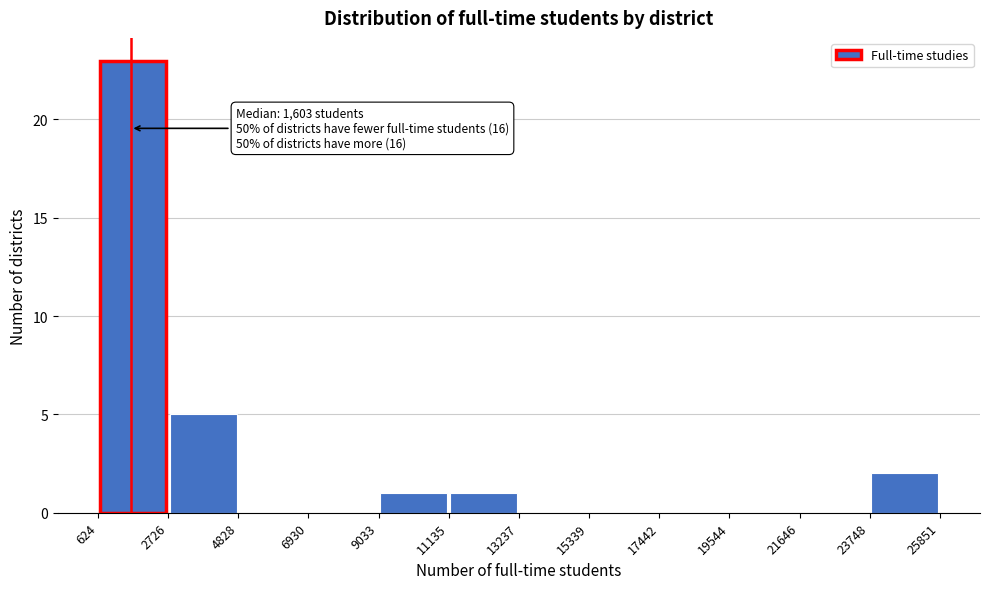

Over which range of the x-axis is the bar tallest?

624 to 2726